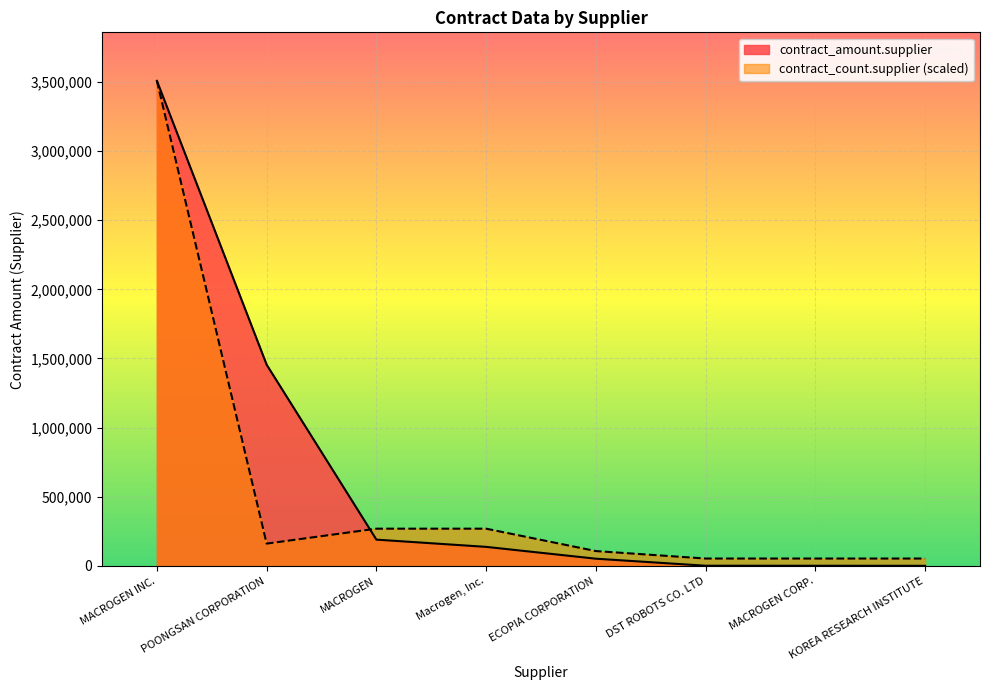

Reading left to right, extract all data points from this chart.

contract_amount.supplier: 3506985.8	1455111.0	190608.0	138291.0	52723.3	1977.2	1724.1	1303.0
contract_count.supplier: 3506985.8	161860.9	269768.1	269768.1	107907.3	53953.6	53953.6	53953.6